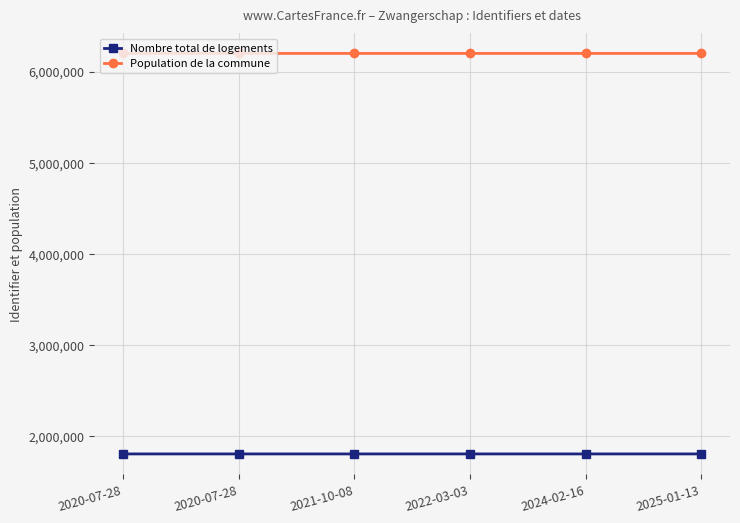

At which label does Population de la commune reach its peak?

2025-01-13